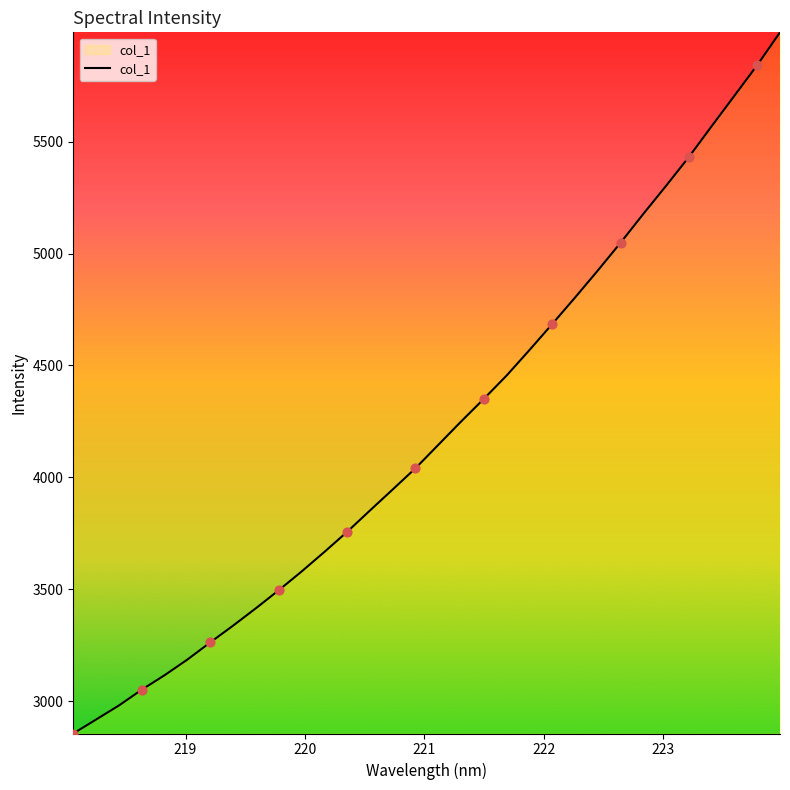

What is the greatest value displayed?

5987.9